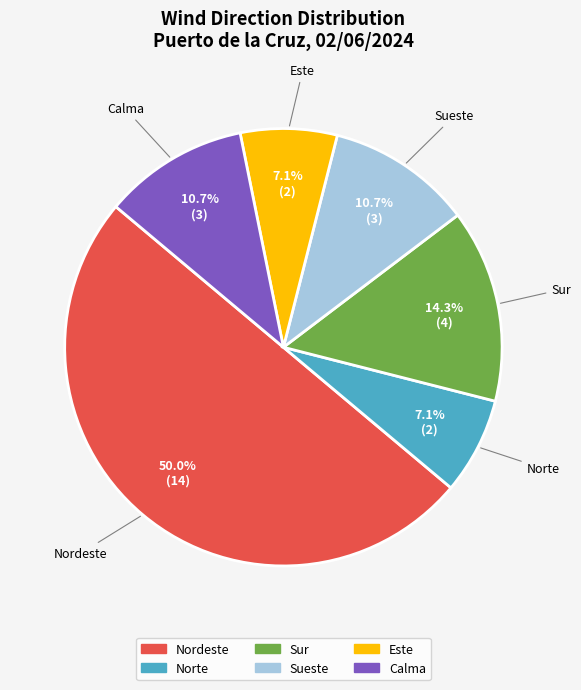

Which slice is the largest?

Nordeste